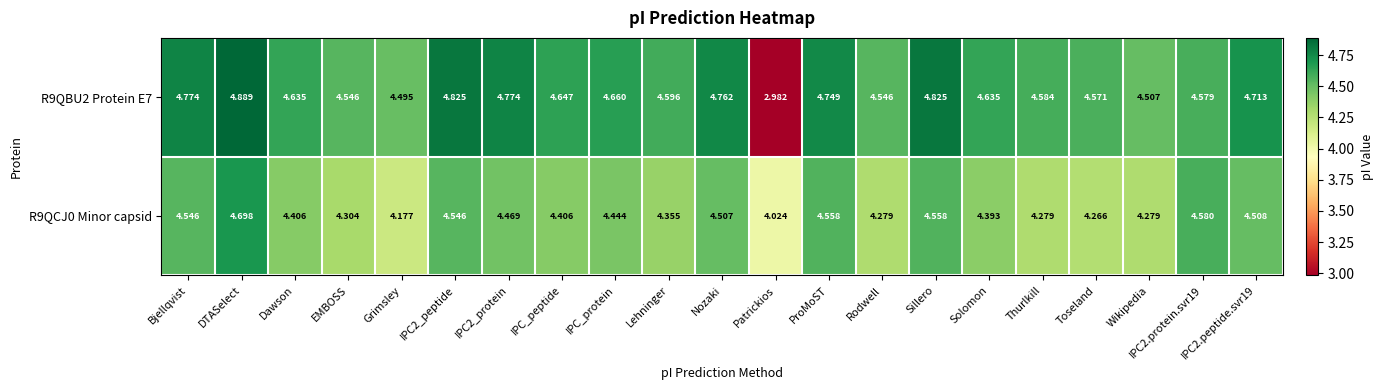

Rank the series at IPC2_protein from lowest to highest value.

R9QCJ0 Minor capsid, R9QBU2 Protein E7